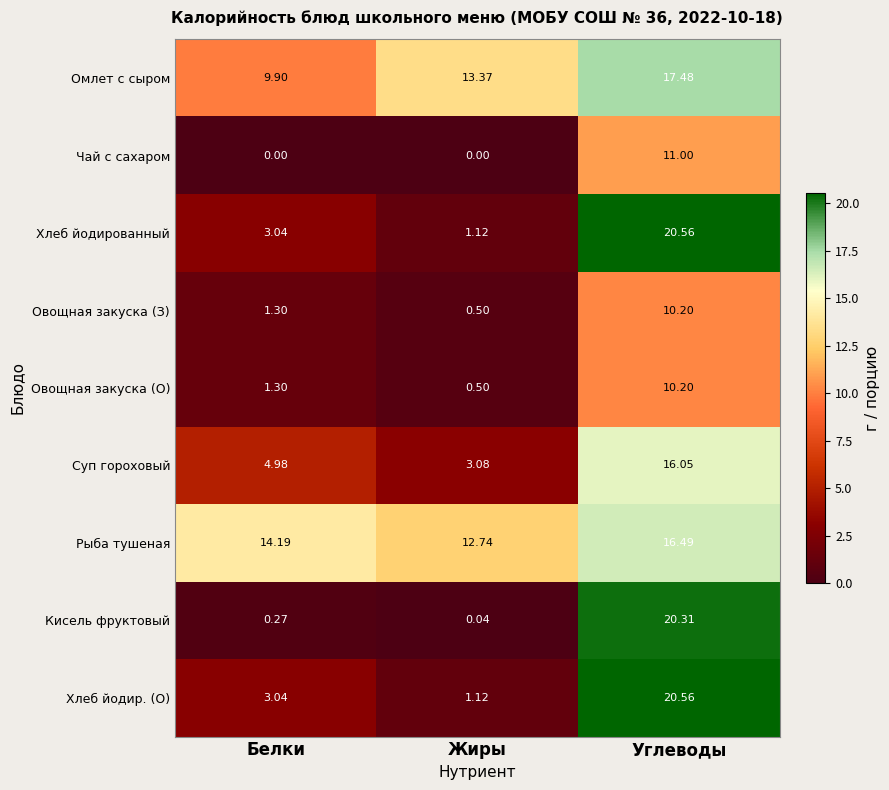

What is the maximum value shown in the chart?

20.6